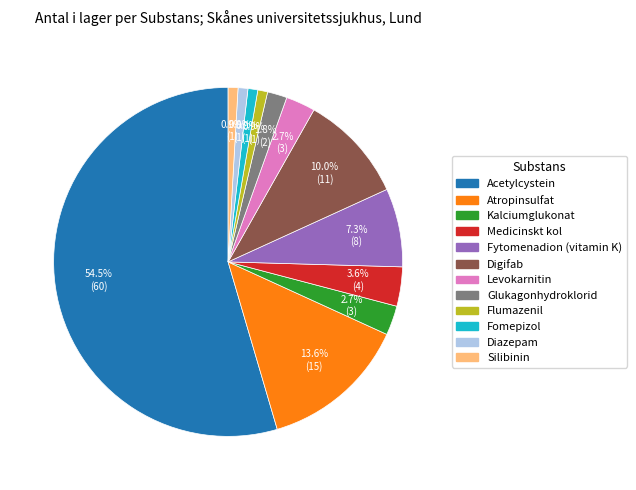

What is the ratio of the value at Flumazenil to the value at Fomepizol?

1.0